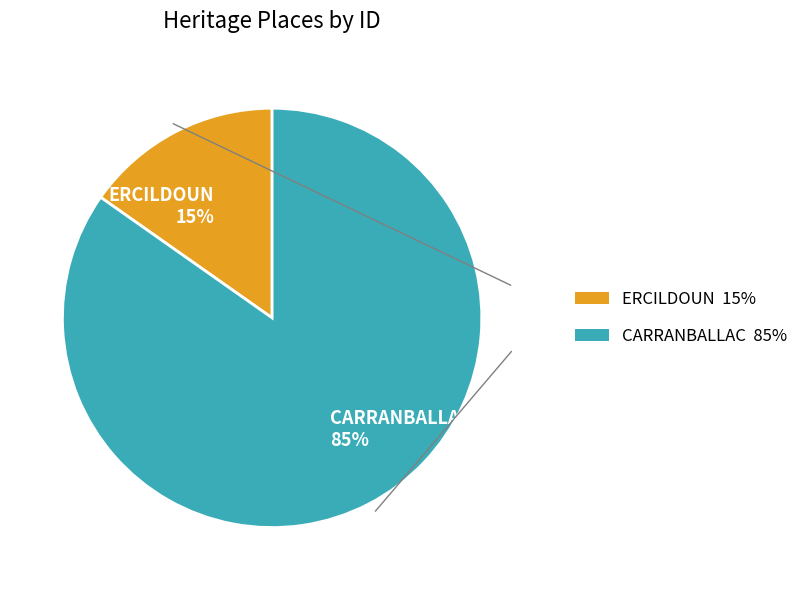

Which category has the biggest portion of the pie?

CARRANBALLAC